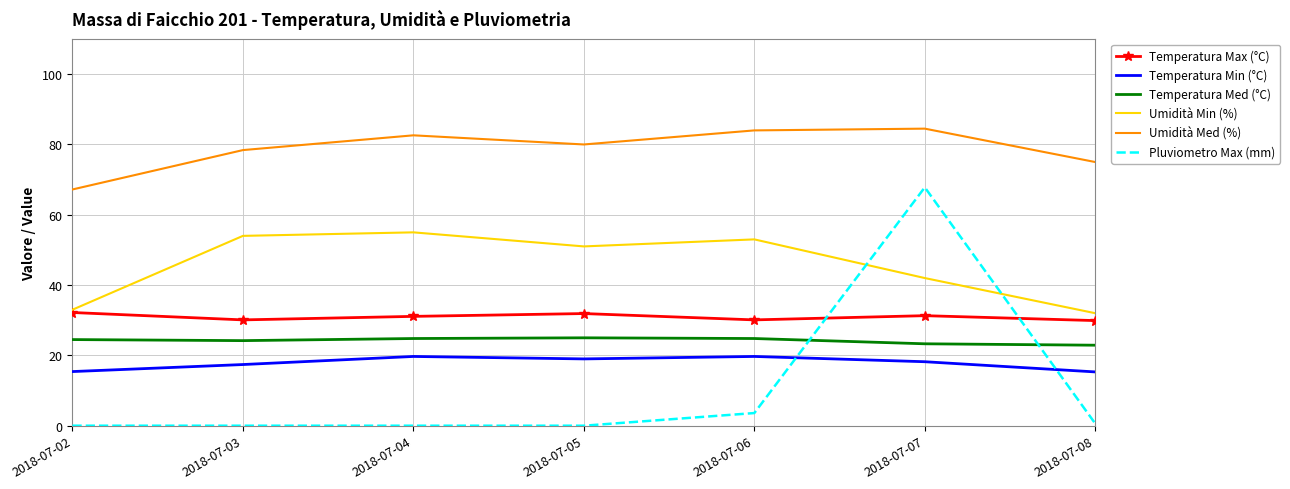

List the series in order of their peak value, highest first.

Umidità Med (%), Pluviometro Max (mm), Umidità Min (%), Temperatura Max (°C), Temperatura Med (°C), Temperatura Min (°C)